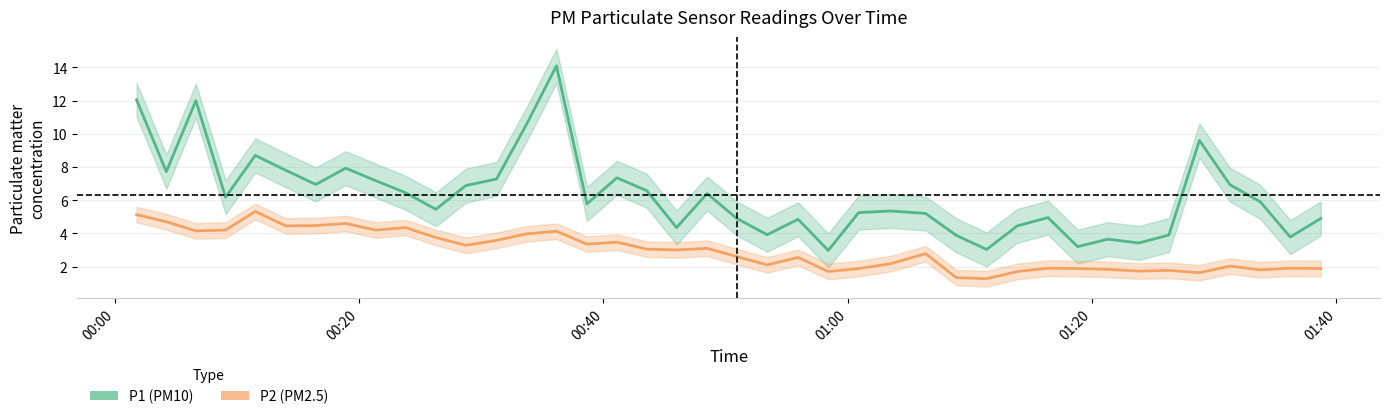

Where does the P1 (PM10) series first go above 5?

00:00